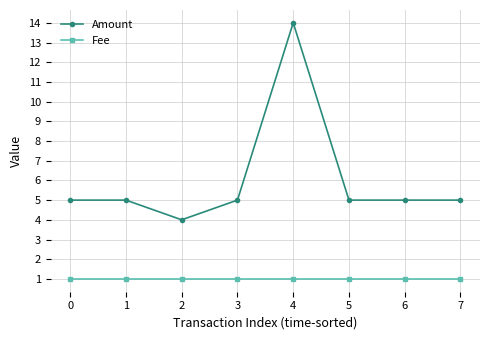

Which series has the largest total across all categories?

Amount